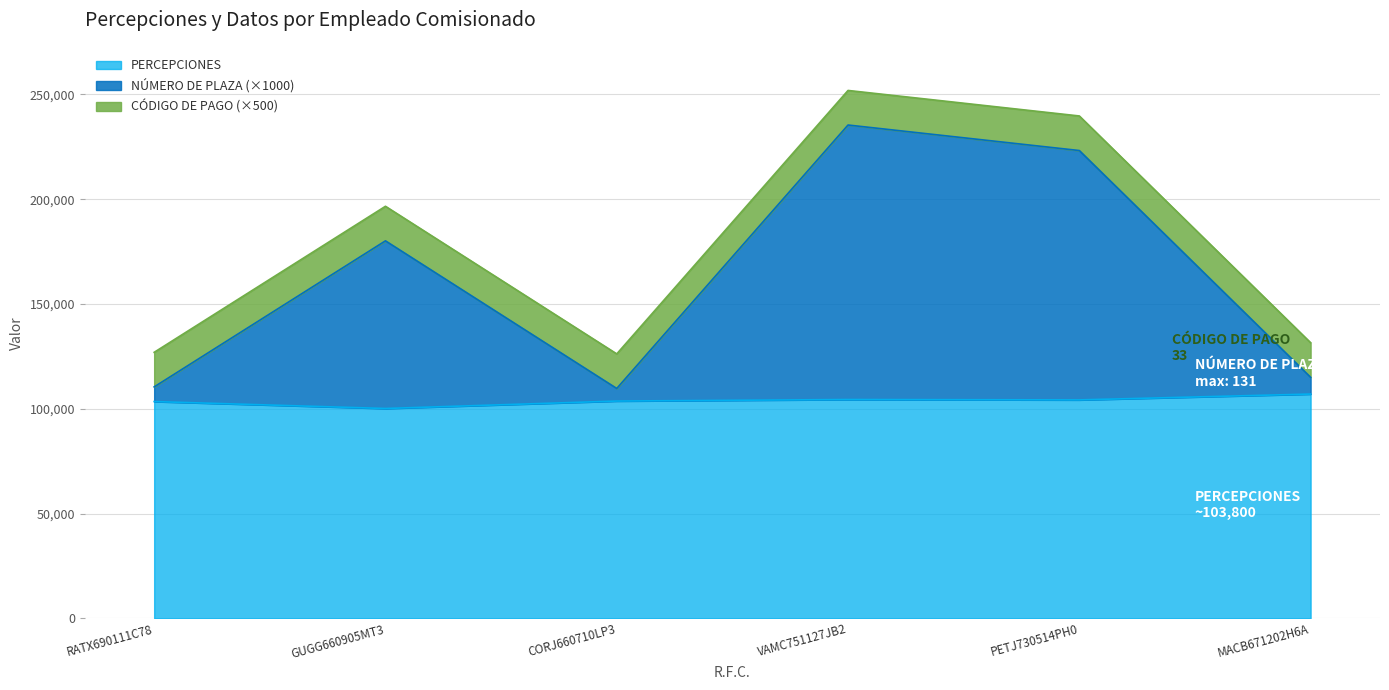

What is the difference between the maximum and minimum values in the PERCEPCIONES series?

6890.7